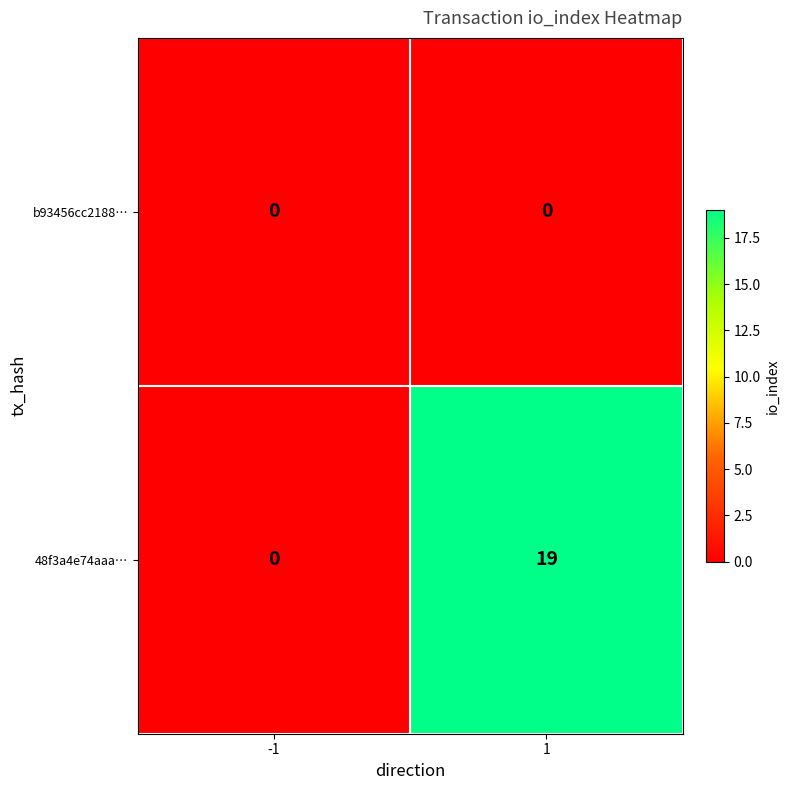

The 48f3a4e74aaa… series shows -13 at -1. True or false?

False